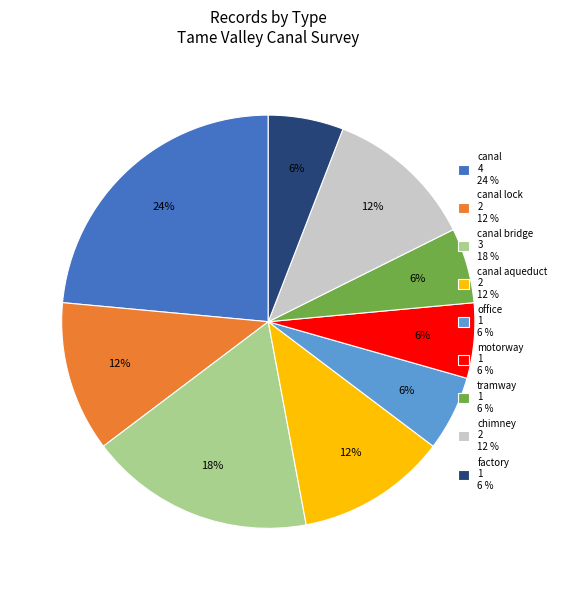

Combined, do canal bridge 3 18 % and canal aqueduct 2 12 % account for over 50%?

No